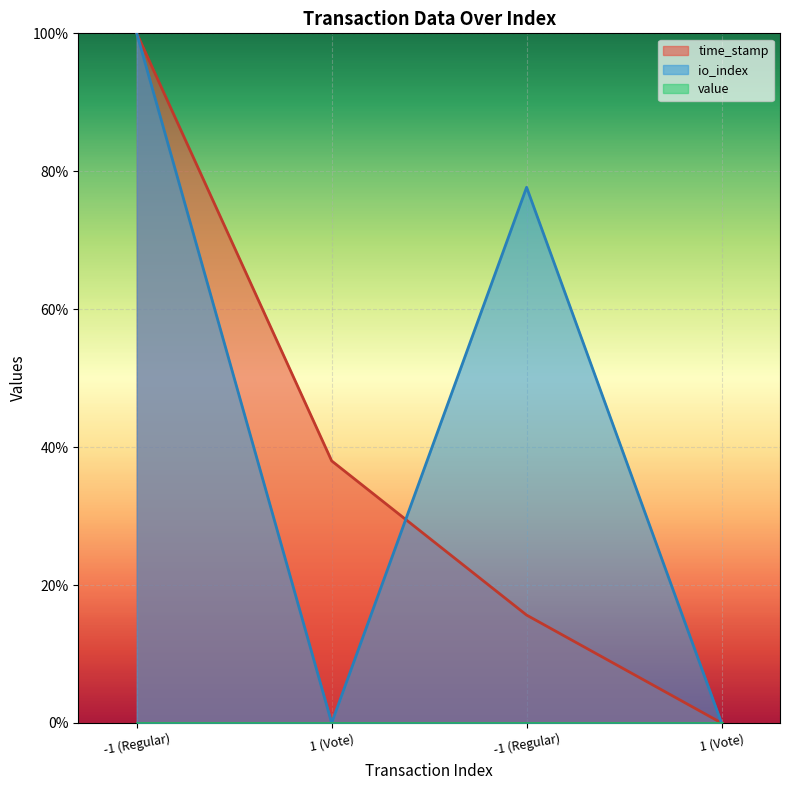

Between 1 (Vote) and 1 (Vote), which series saw the biggest shift?

time_stamp